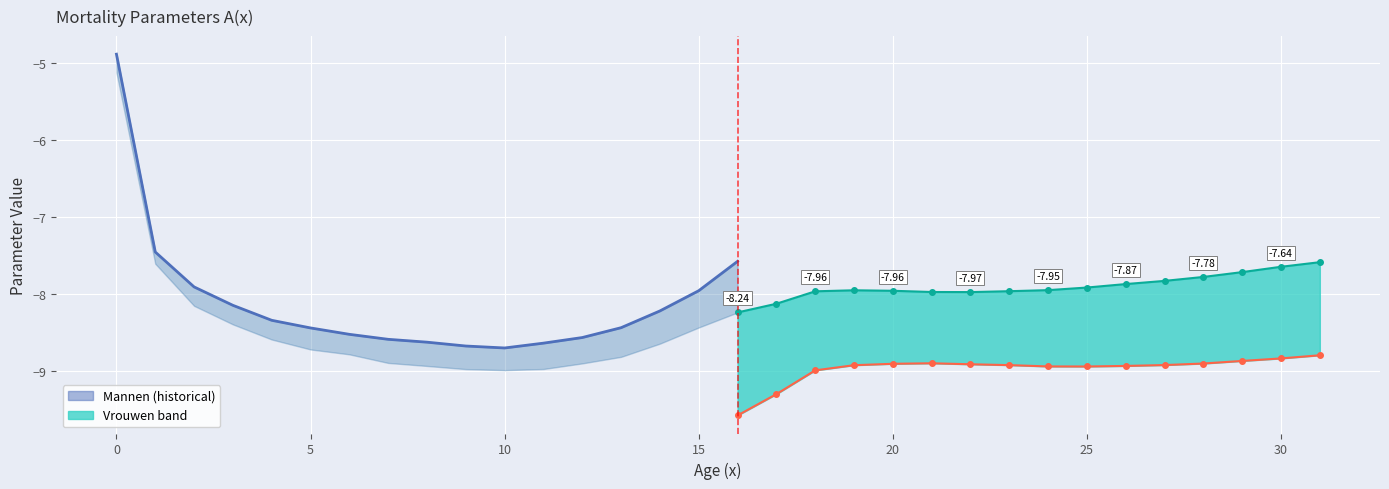

Which series changed the most between 9 and 27?

A(x) Mannen